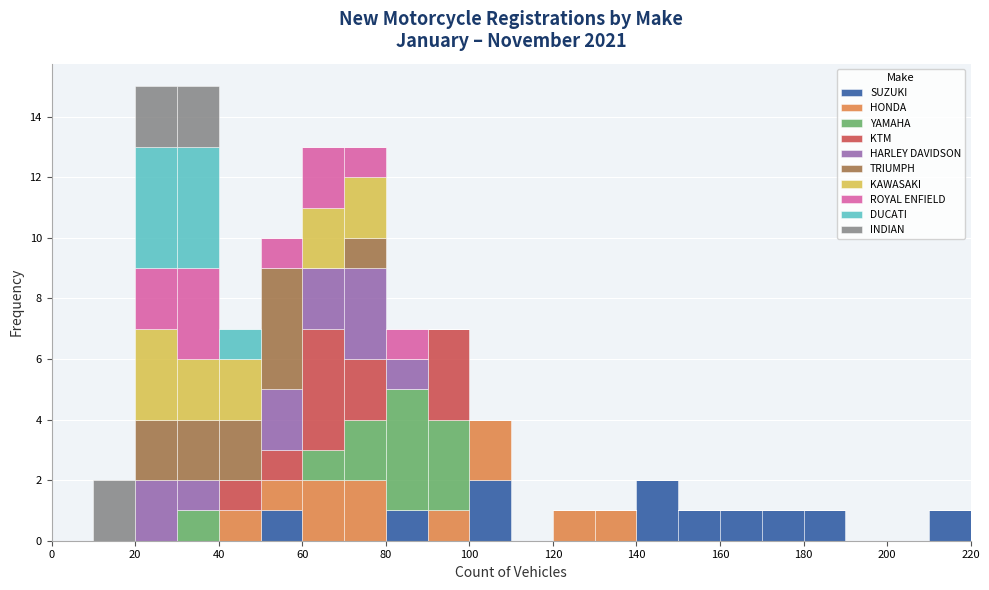

What is the total height of the stacked bar covering 130 to 140 on the x-axis? The values are not printed on the chart, so give them approximately, as read against the axis.

1